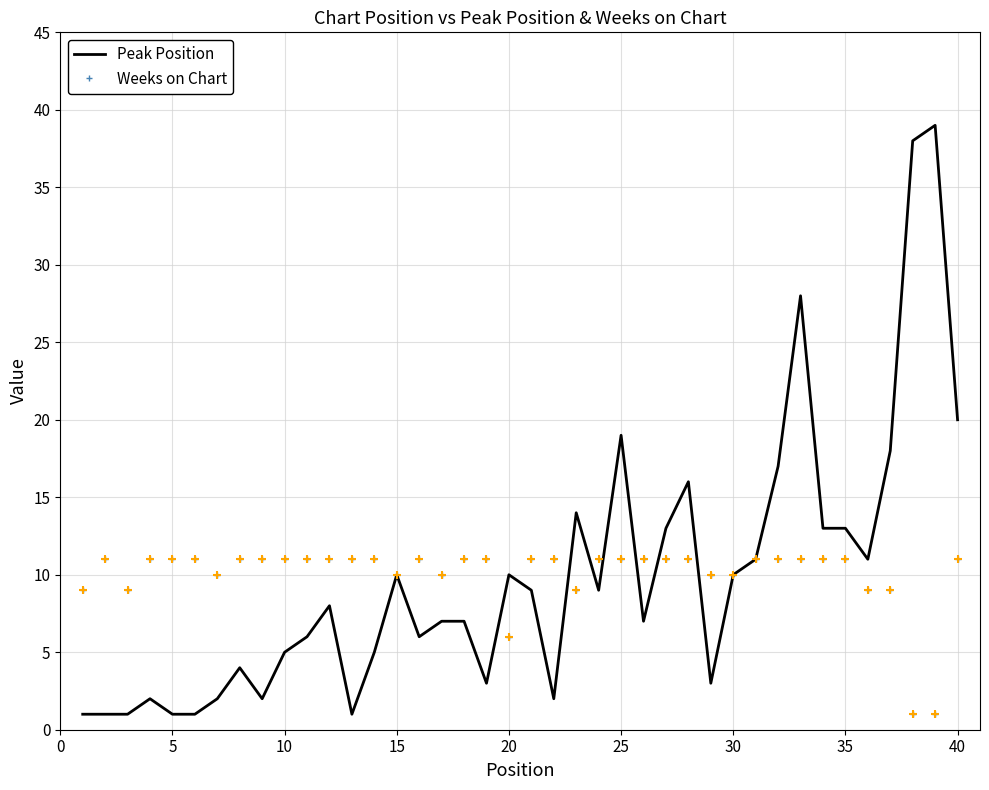

Which series has the largest range (max minus min)?

Peak Position